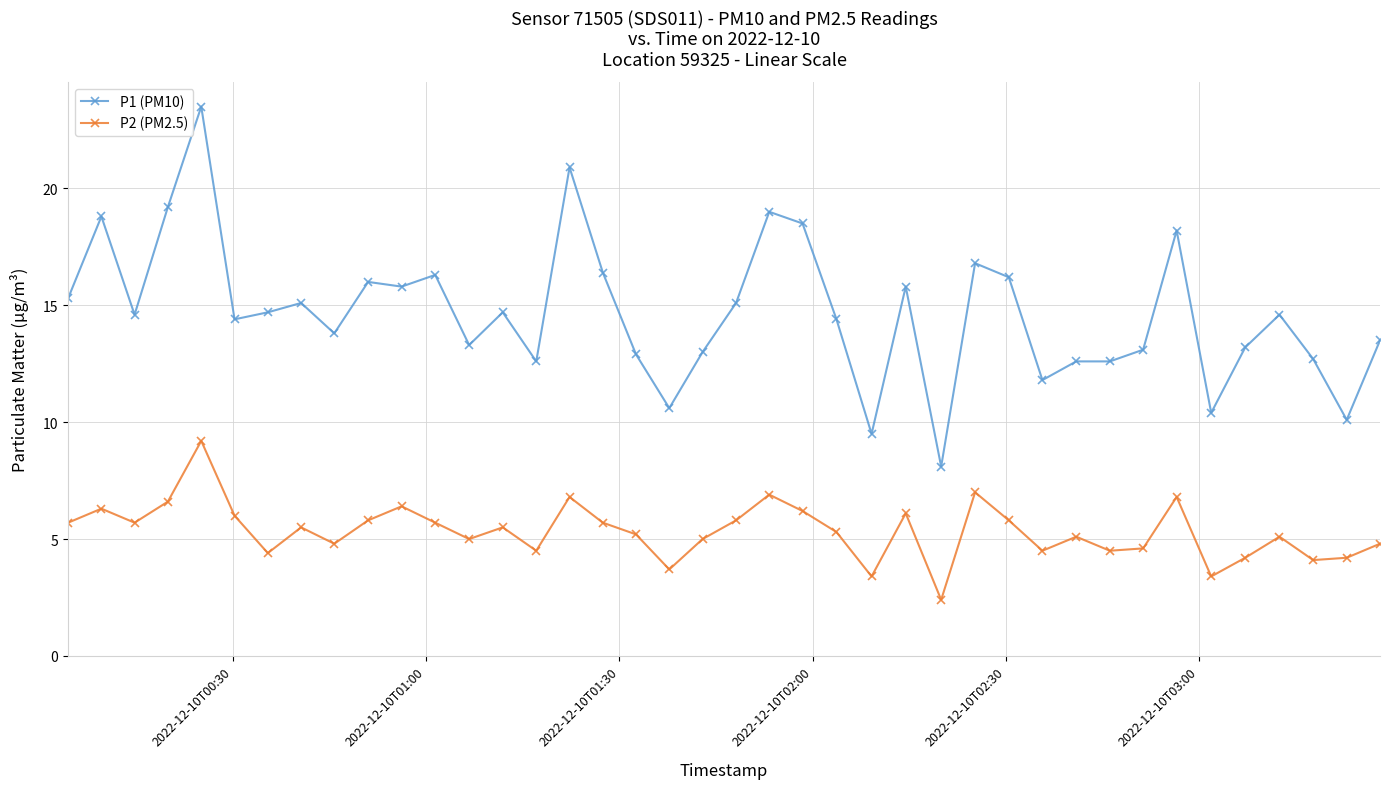

True or false: P1 (PM10) and P2 (PM2.5) intersect in this chart.

False